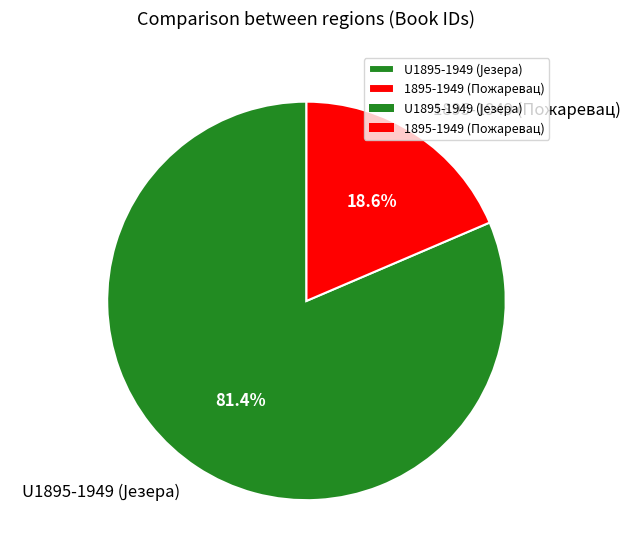

What percentage is NOT represented by 1895-1949 (Пожаревац)?

81.4%